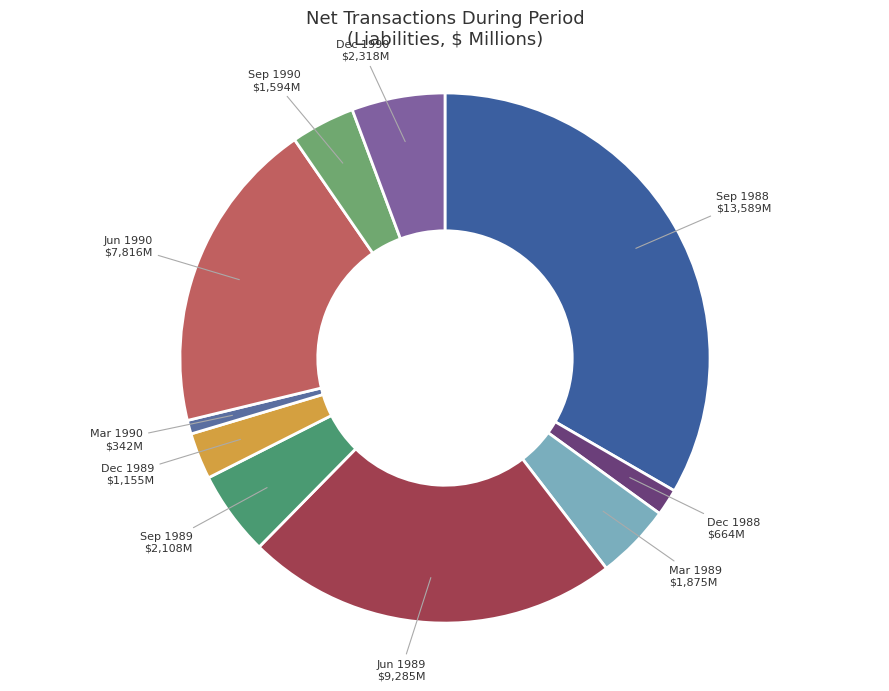

Which slice is the largest?

Sep 1988 $13,589M